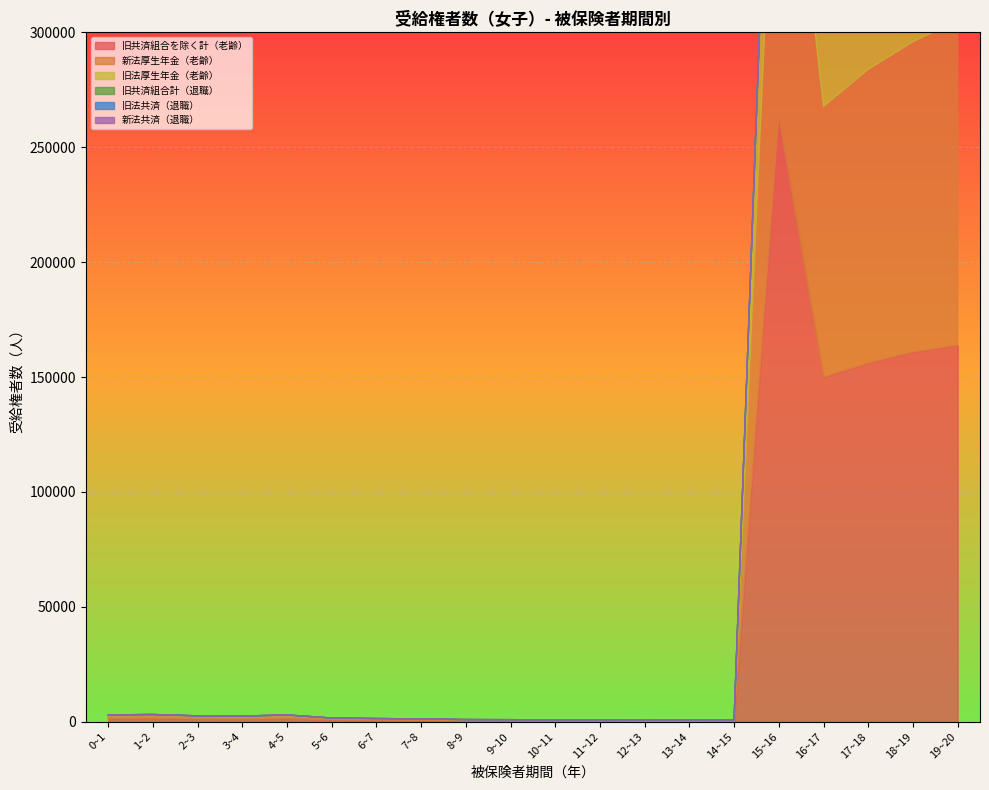

The 新法共済（退職） series shows 0 at 1~2. True or false?

True